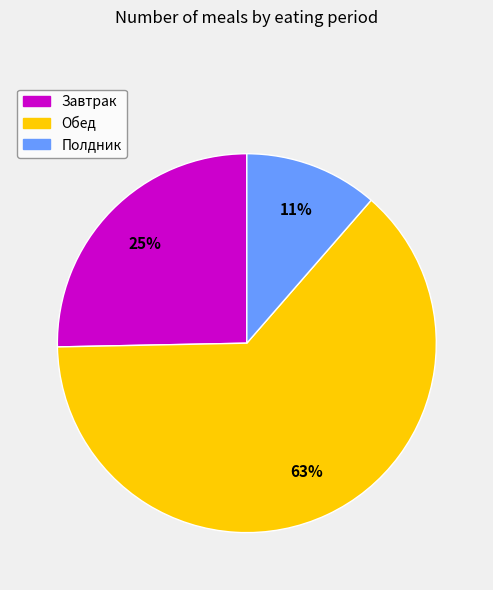

Which category has the smallest portion of the pie?

Полдник